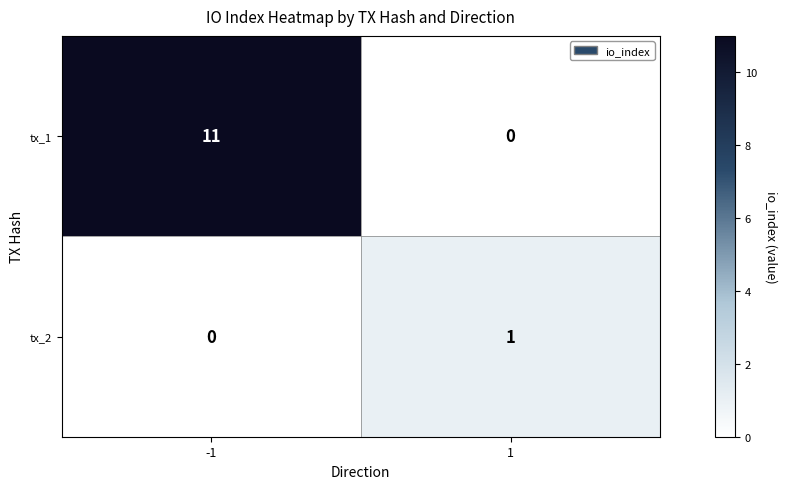

True or false: tx_1 has a value of 5 at 1.

False